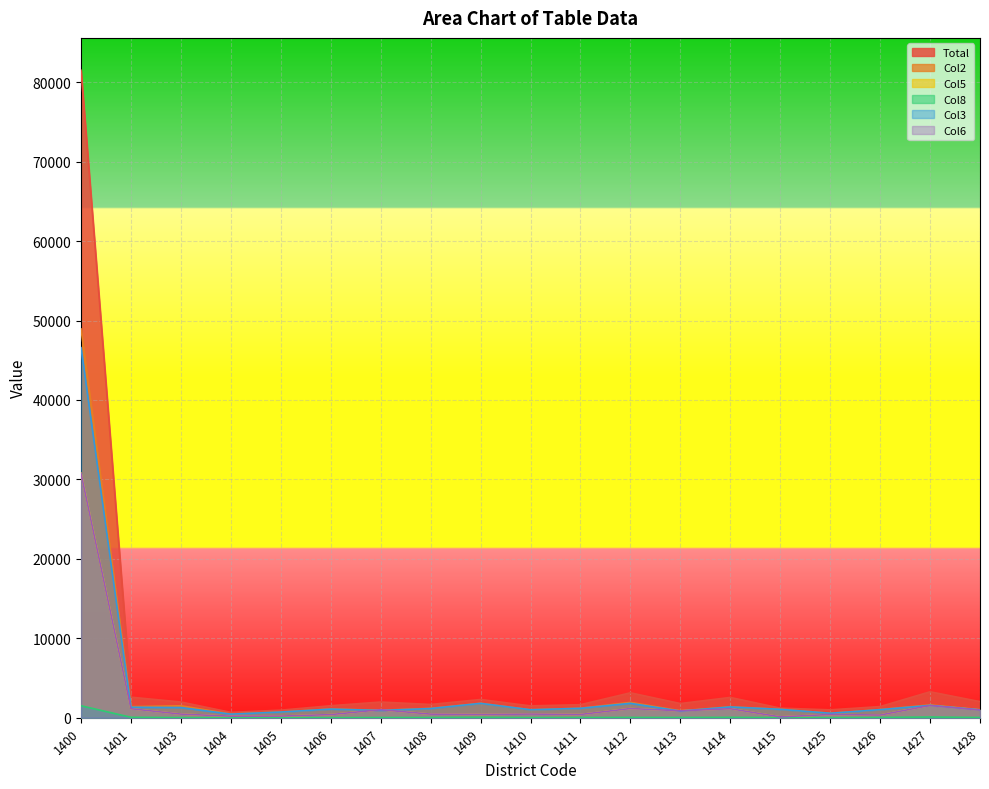

Rank the series by their maximum value, from highest to lowest.

Total, Col2, Col3, Col5, Col6, Col8